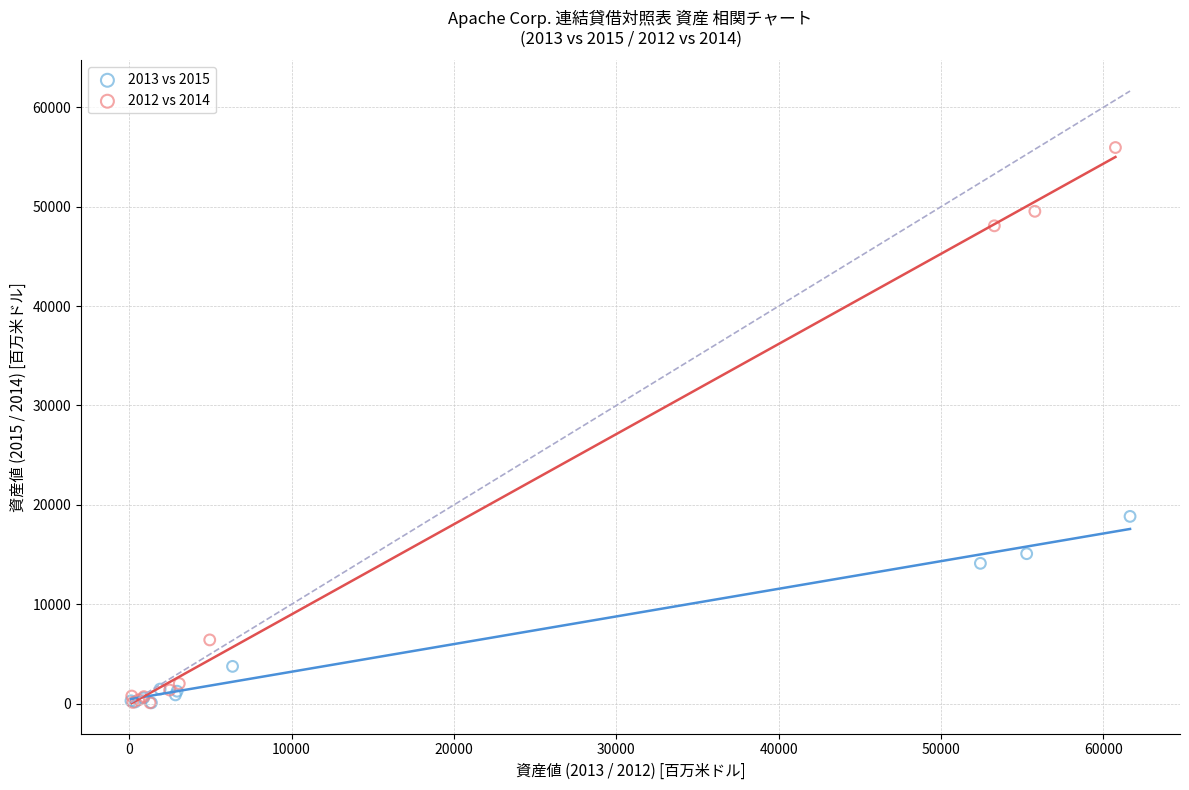

Which series has the largest Y range (max minus min)?

2012 vs 2014